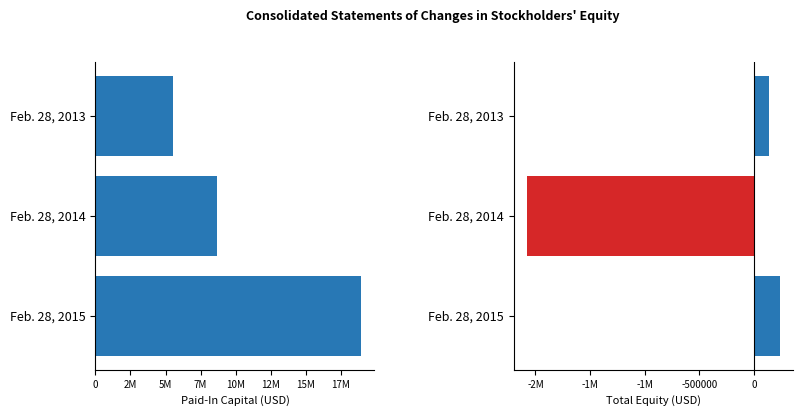

Are the bars horizontal?

Yes